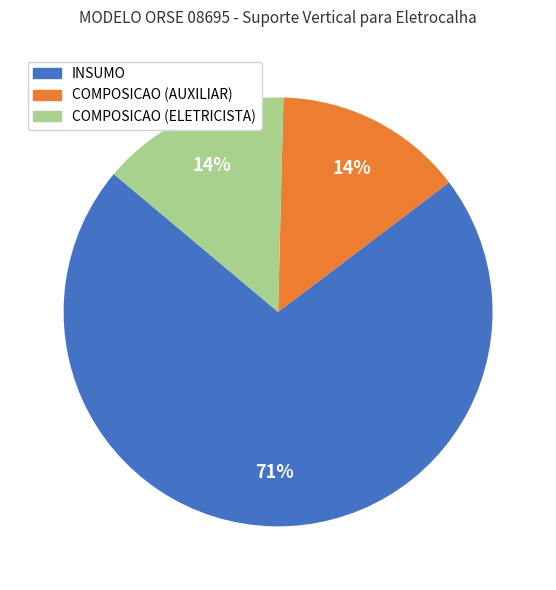

Does INSUMO account for over 50% of the chart?

Yes